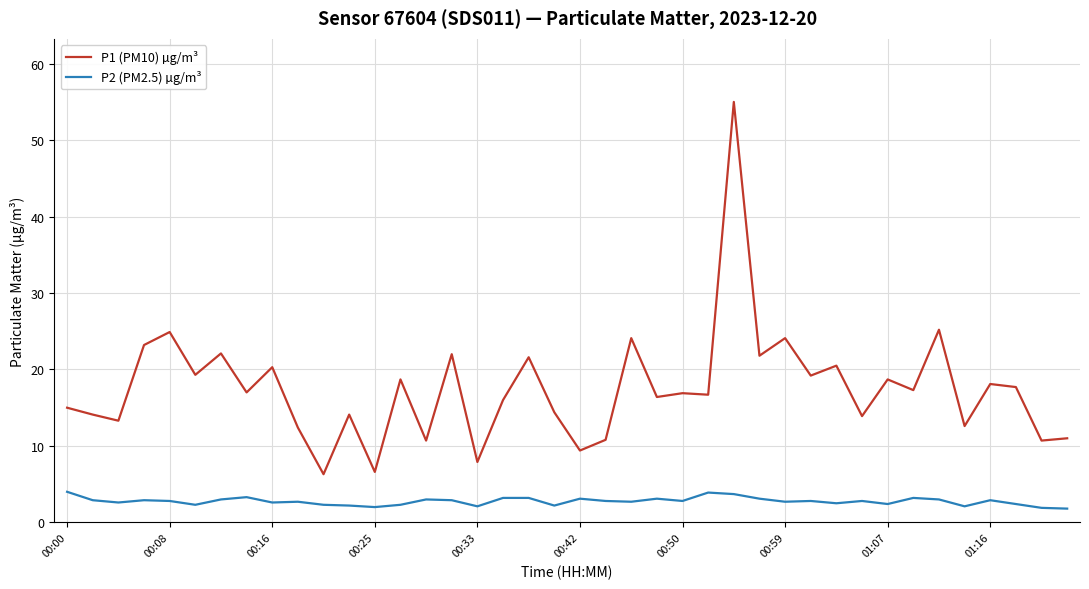

List the series in order of their peak value, lowest first.

P2 (PM2.5) µg/m³, P1 (PM10) µg/m³